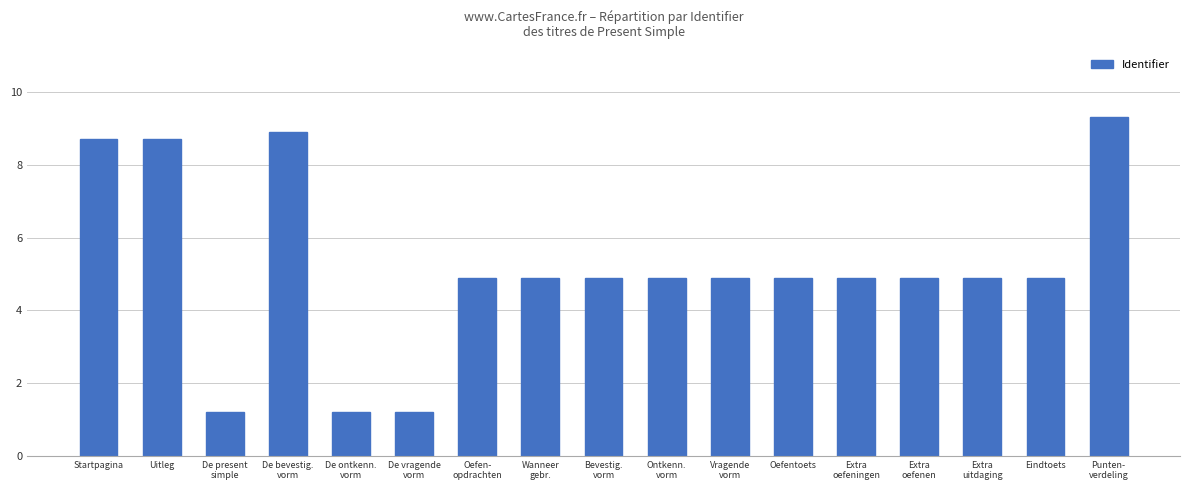

What position from the right is Extra
oefeningen?

5